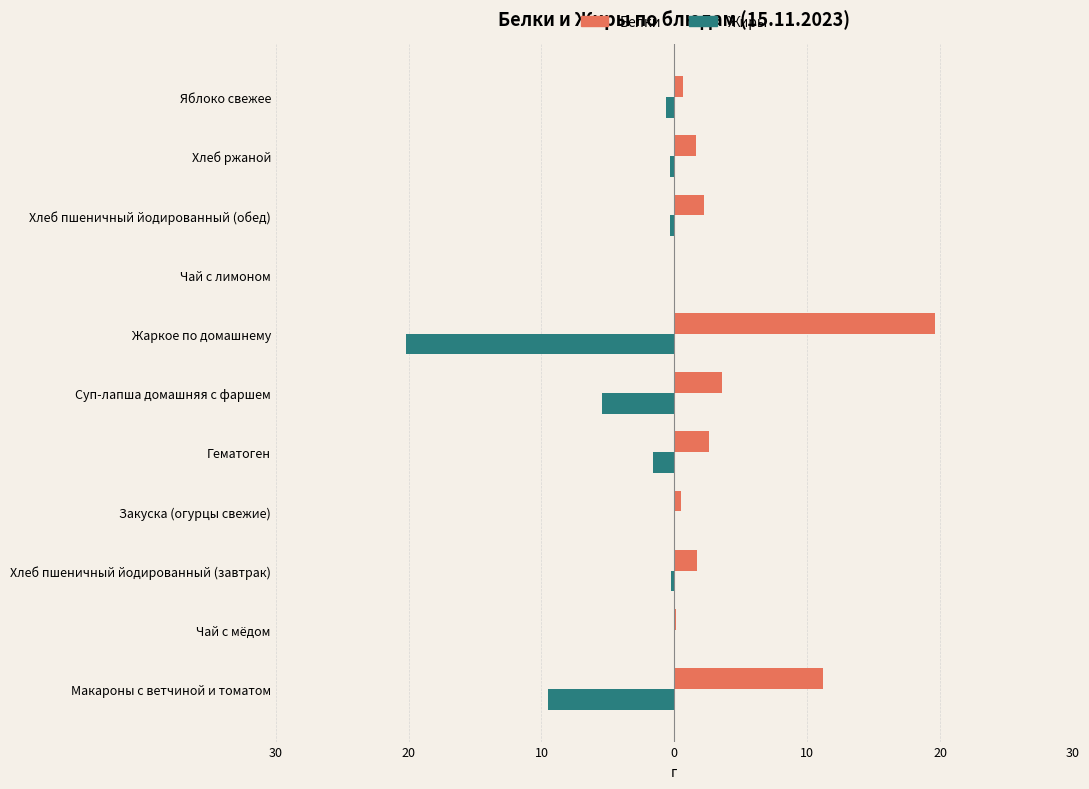

What are all the series names shown in the legend?

Белки, Жиры